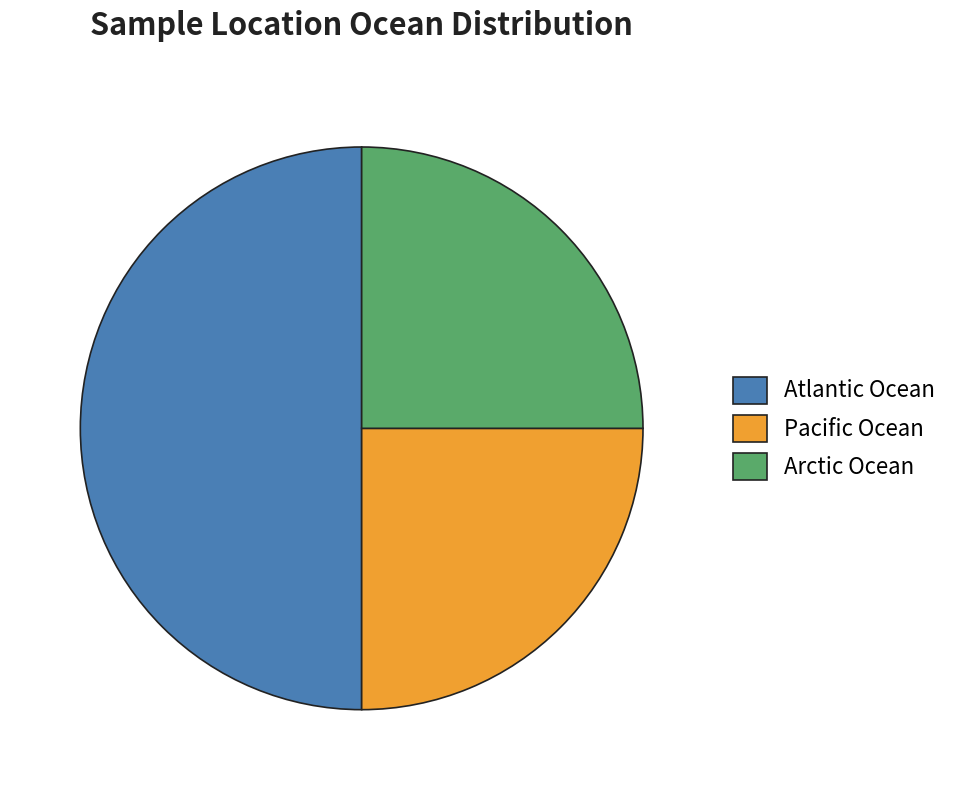

What is the largest slice in the pie chart?

Atlantic Ocean